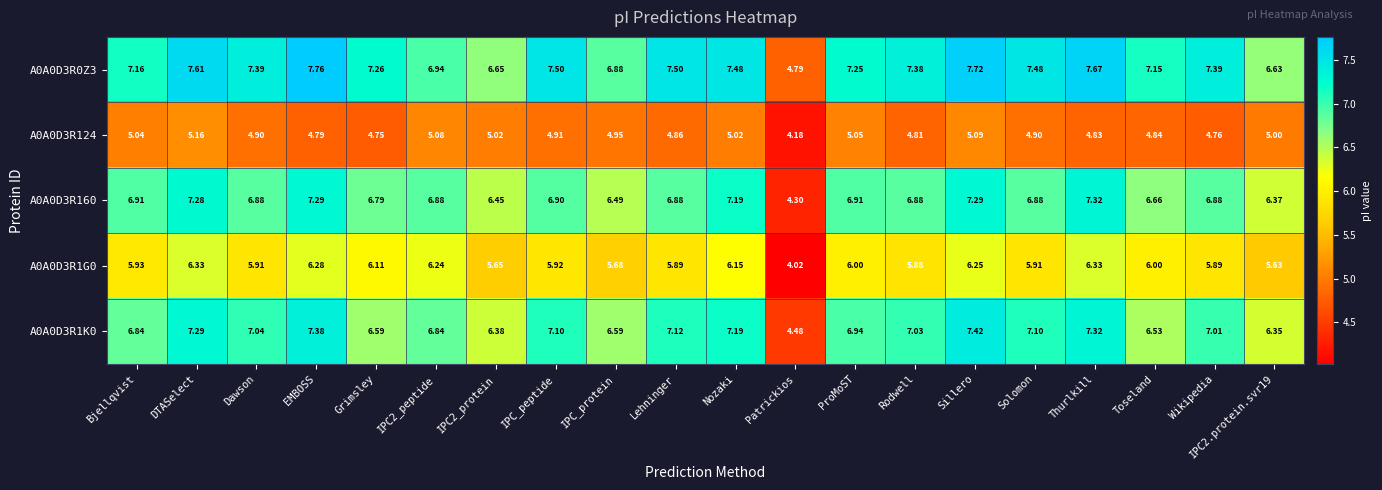

Where does the A0A0D3R1G0 series first go above 5?

Bjellqvist